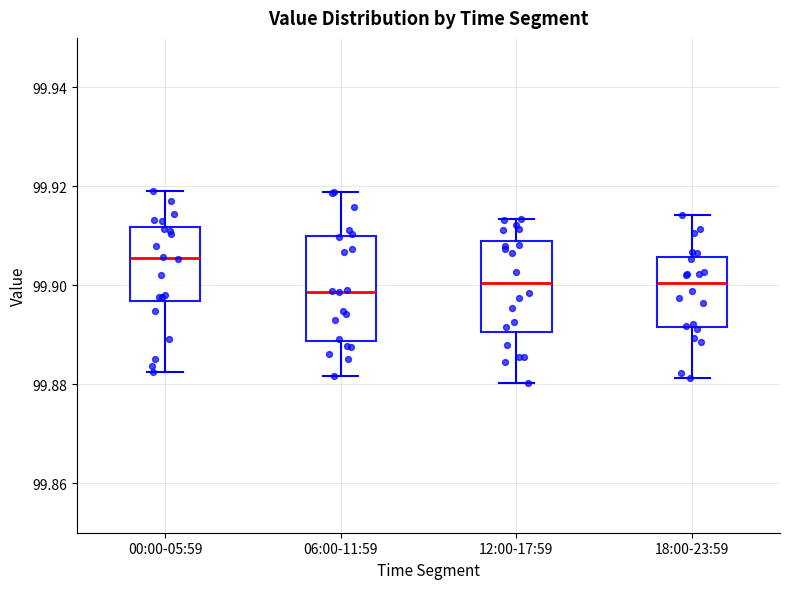

Where does the lower whisker of the box for 06:00-11:59 end on the y-axis? The values are not printed on the chart, so give them approximately, as read against the axis.

99.882